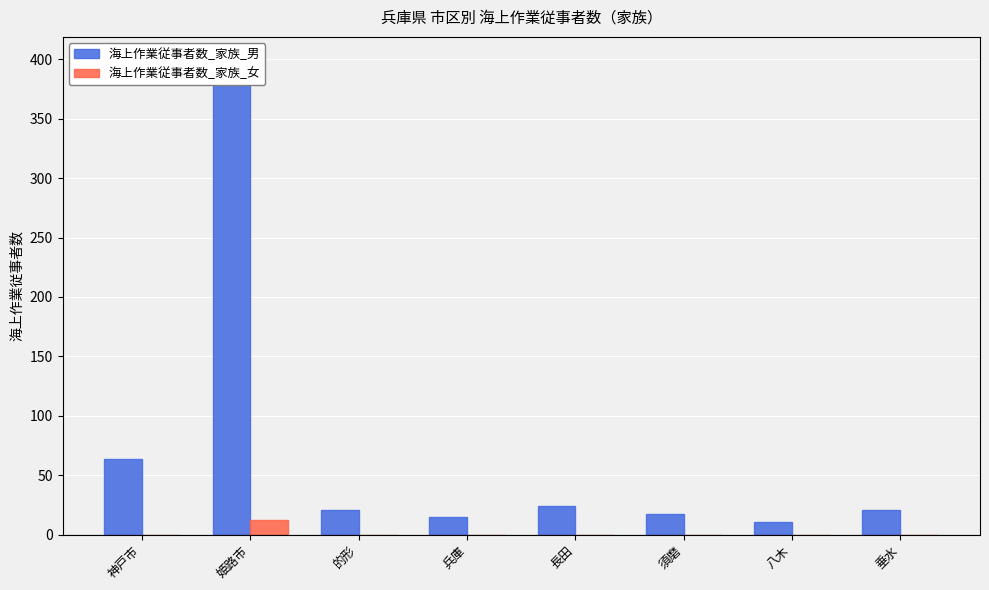

How many bars are there in each group?

2